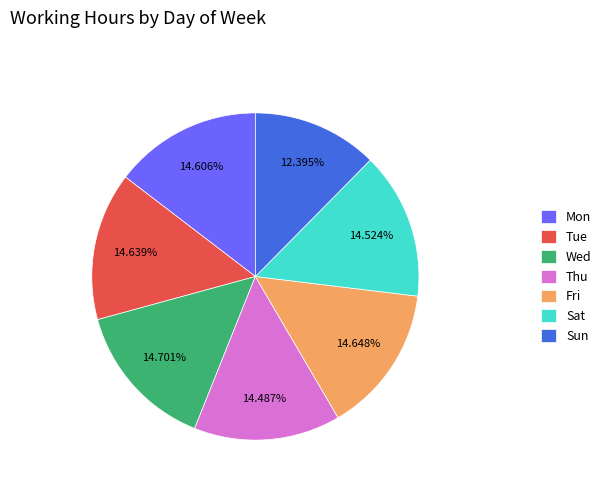

Is Mon the majority of the pie?

No